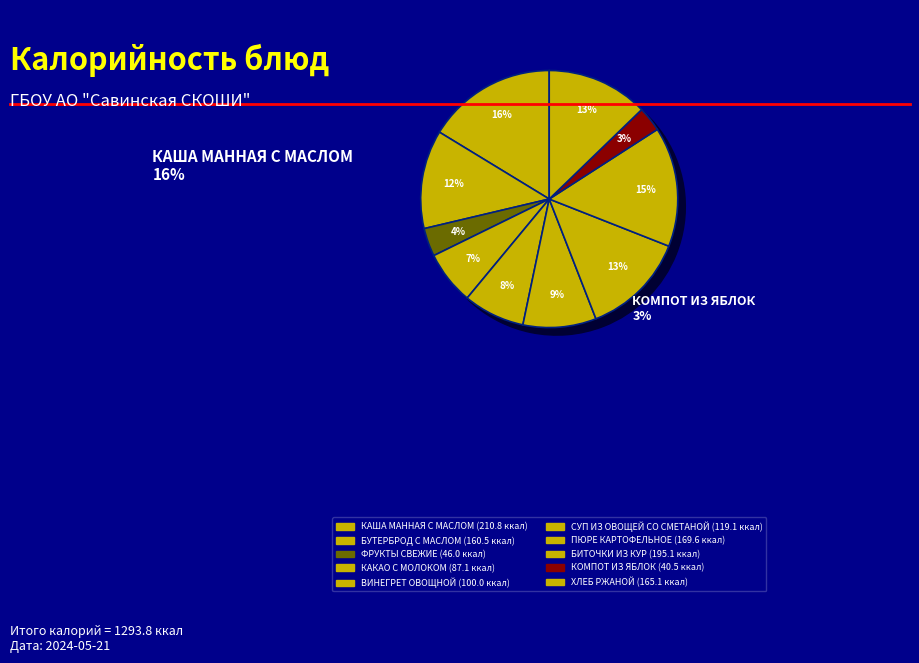

Which category has the biggest portion of the pie?

КАША МАННАЯ С МАСЛОМ